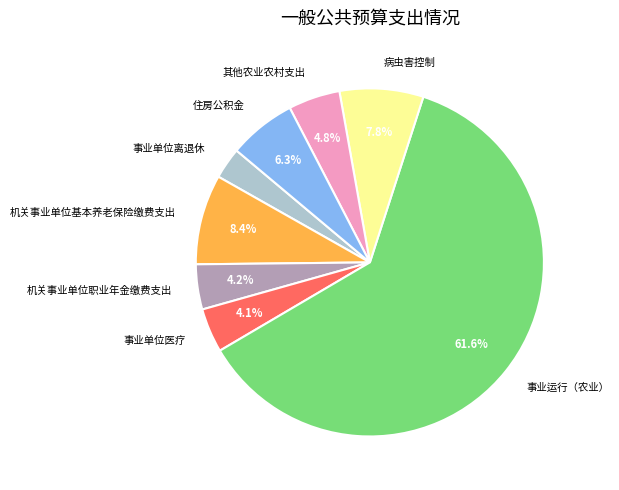

To the nearest percent, what is the difference between the 事业单位离退休 and 机关事业单位职业年金缴费支出 slice percentages?

1%